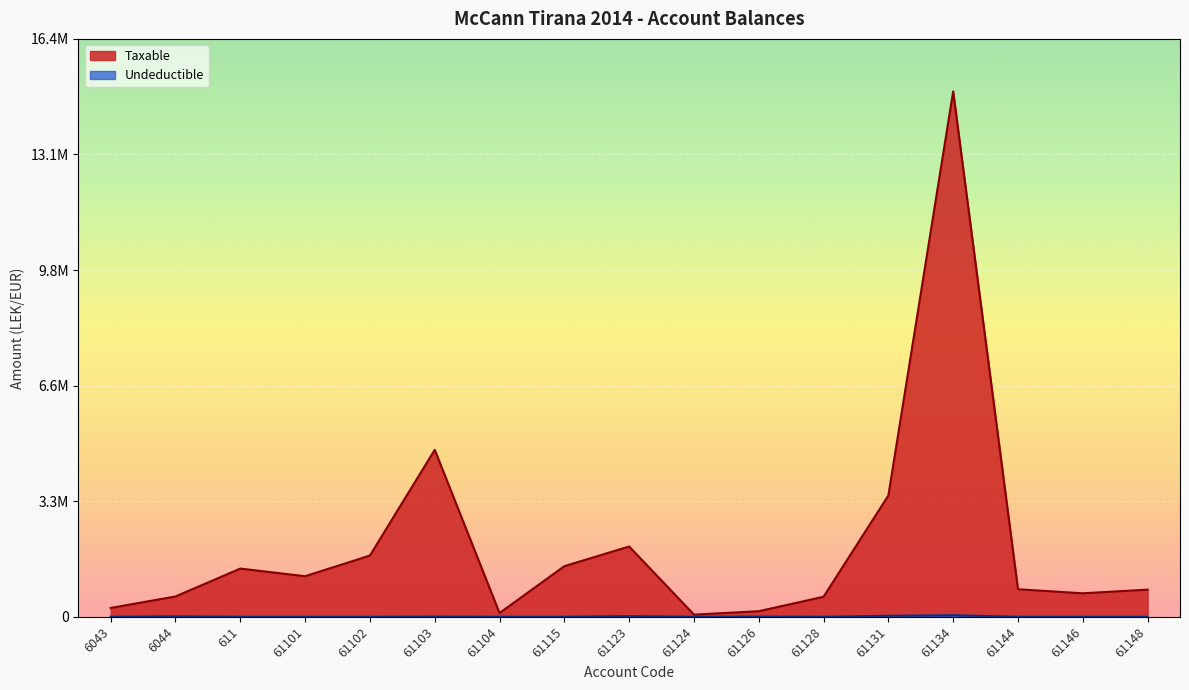

What is the difference between the second highest and second lowest values in the Undeductible series?

28000.0